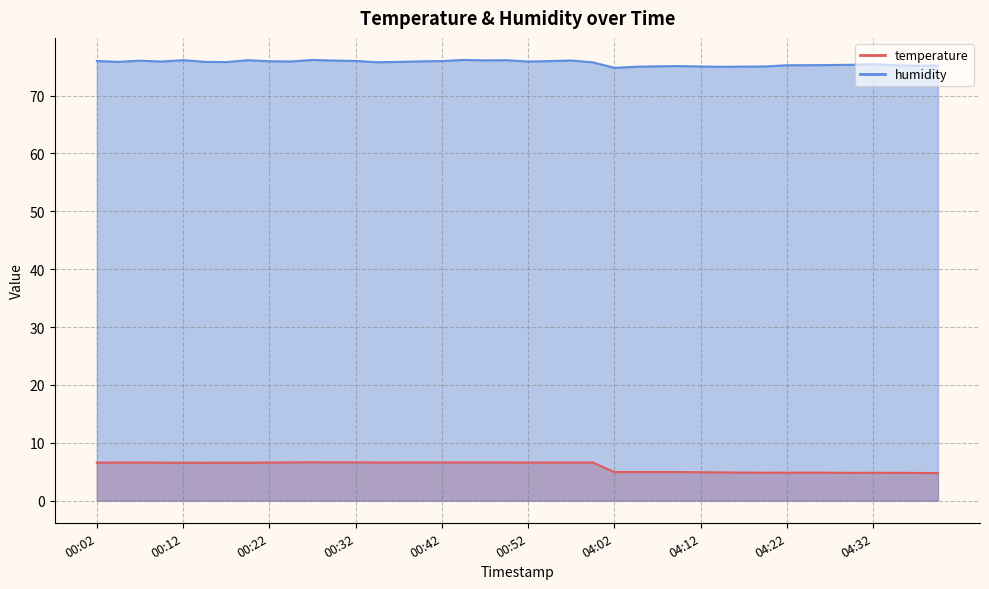

Count the number of categories in the chart.

40